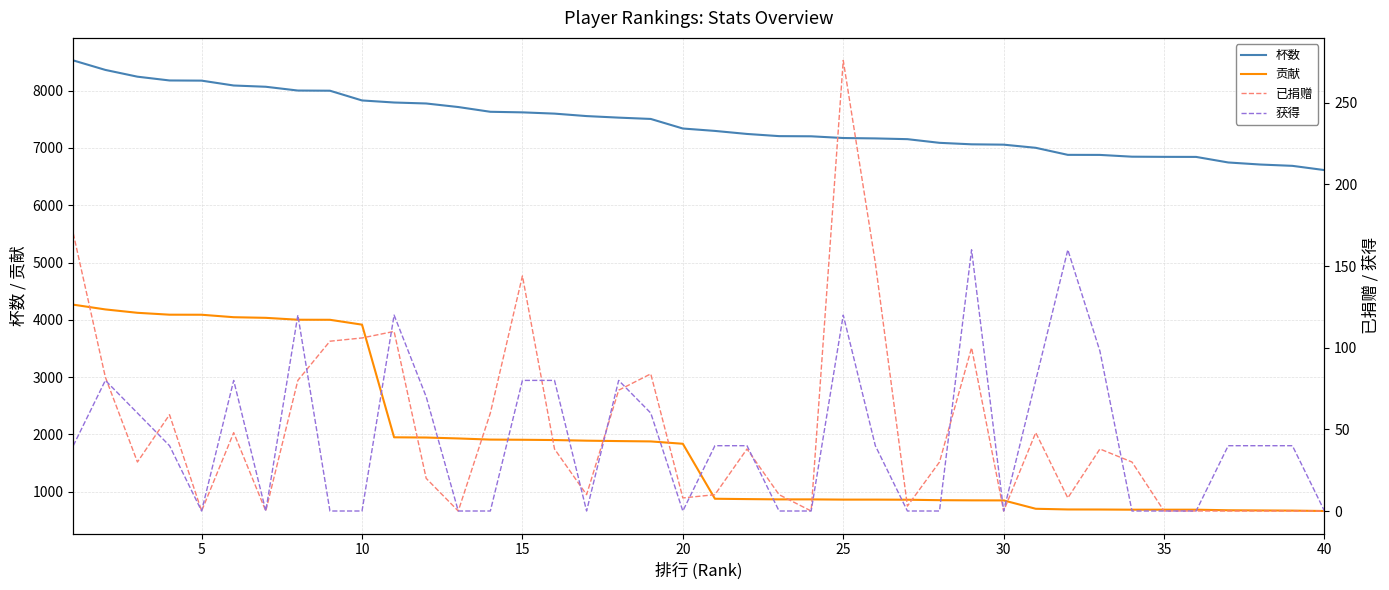

True or false: 贡献 and 杯数 cross at least once.

False